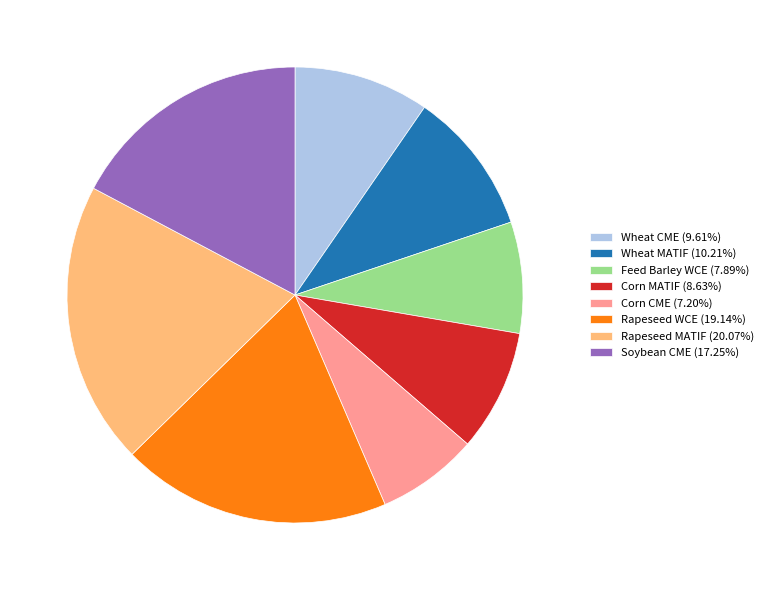

Is Wheat MATIF the majority of the pie?

No